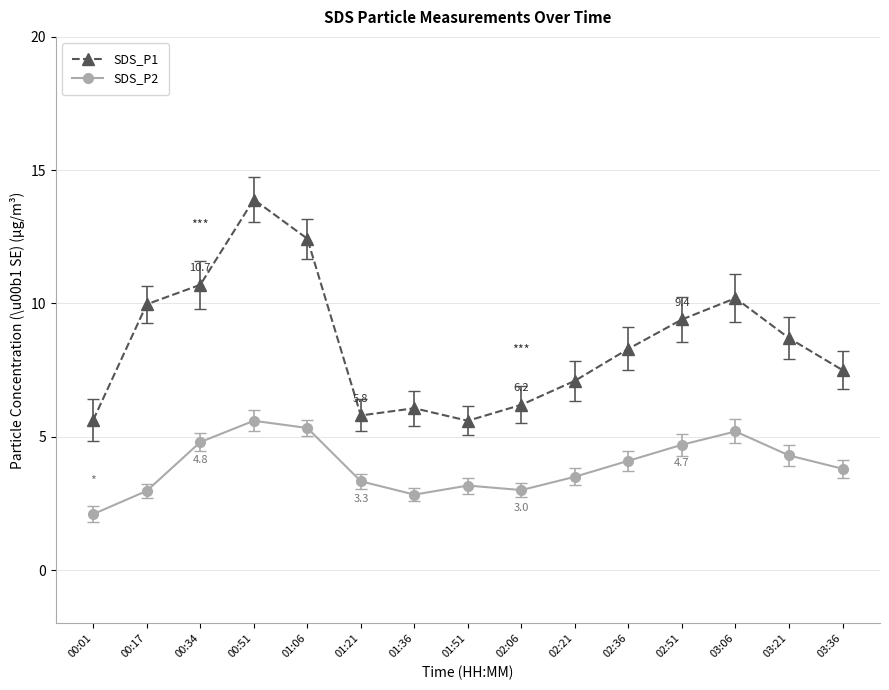

At how many categories does at least one series exceed 4?

15